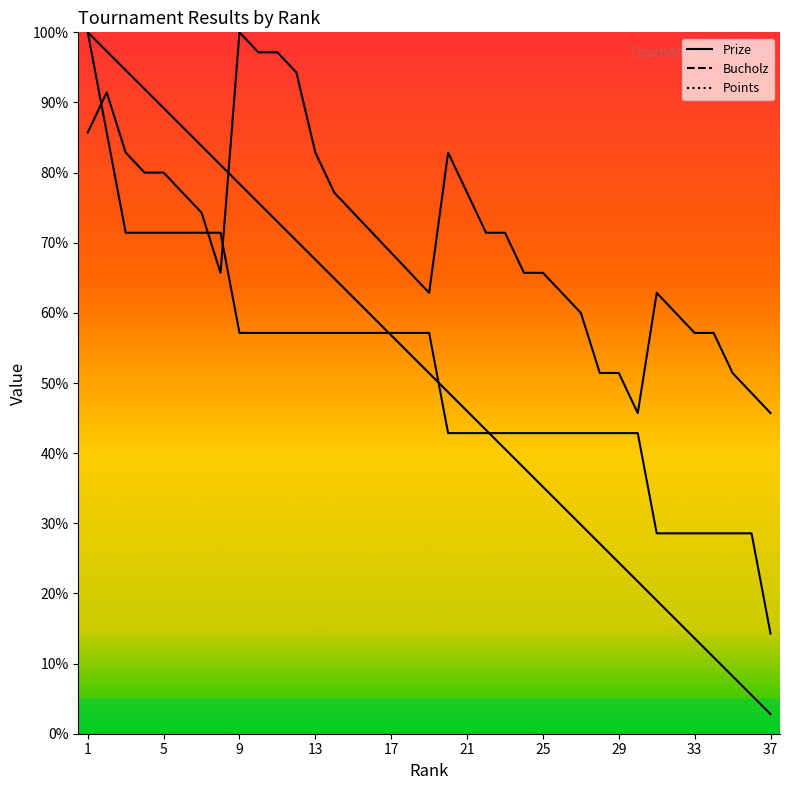

True or false: Prize has a value of 10.9 at 35.

False